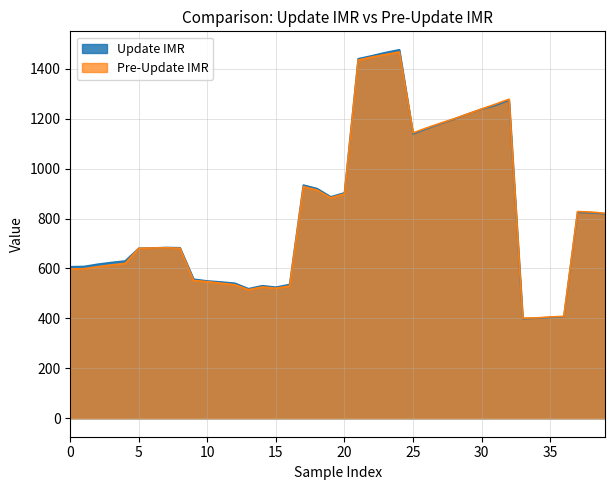

What is the average value of the Pre-Update IMR series?

831